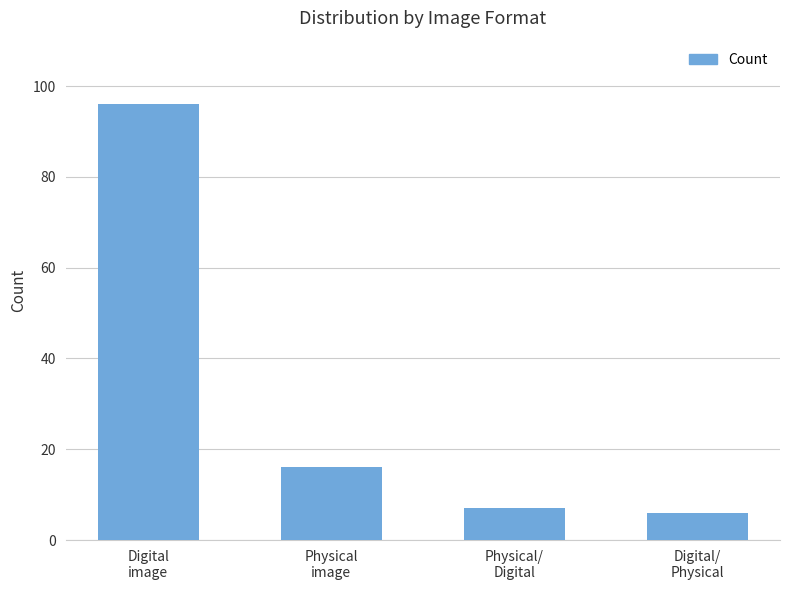

List the labels in order of value, smallest first.

Digital/
Physical, Physical/
Digital, Physical
image, Digital
image